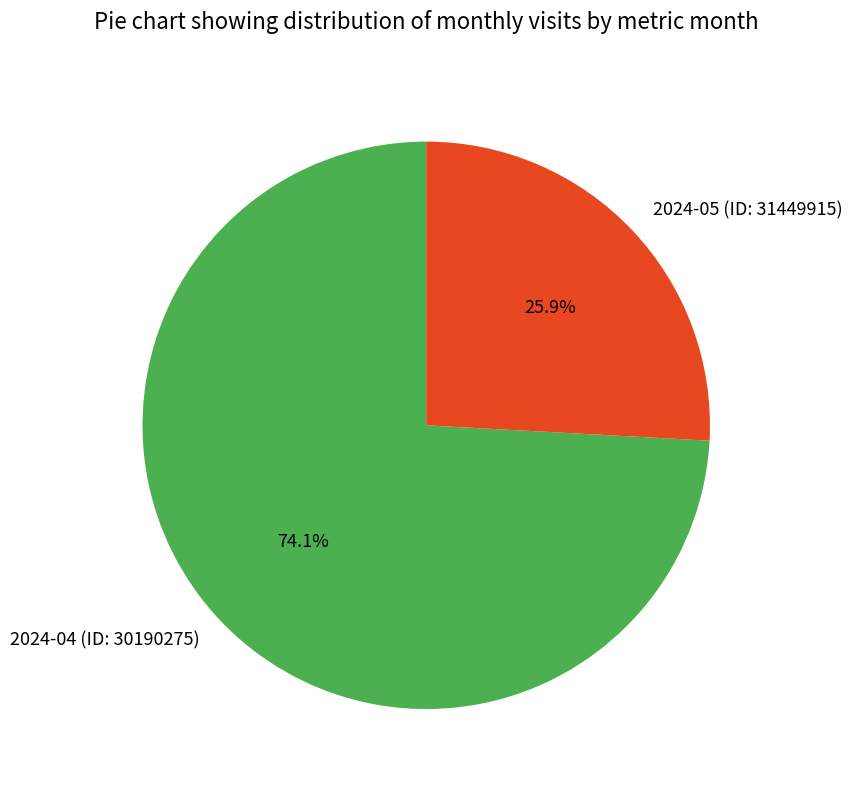

Which slice is the smallest?

2024-05 (ID: 31449915)